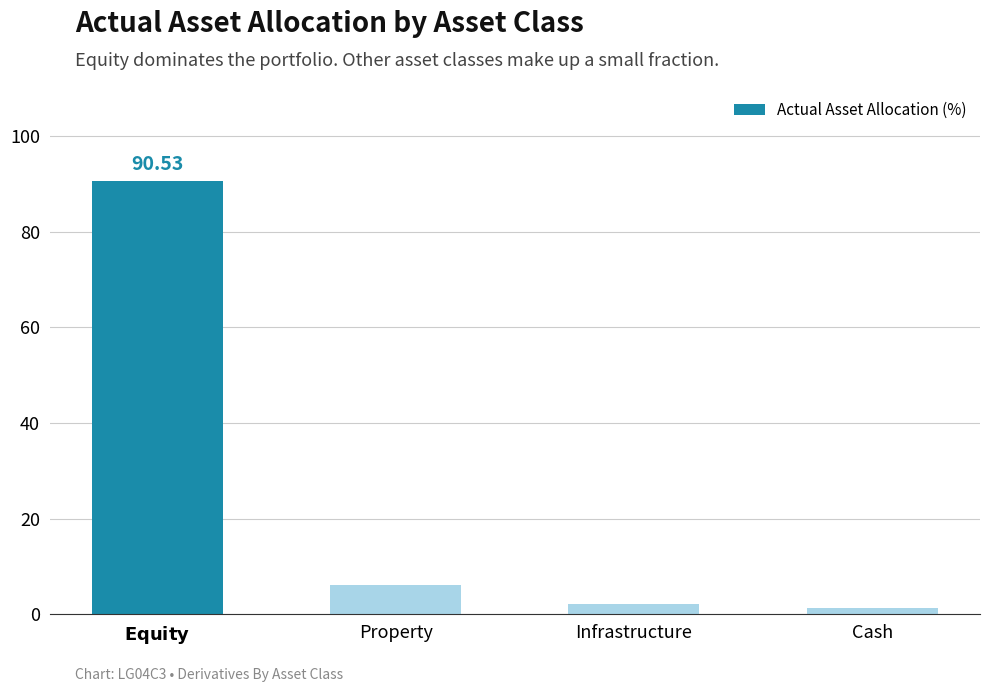

Which has a higher value, Cash or Property?

Property